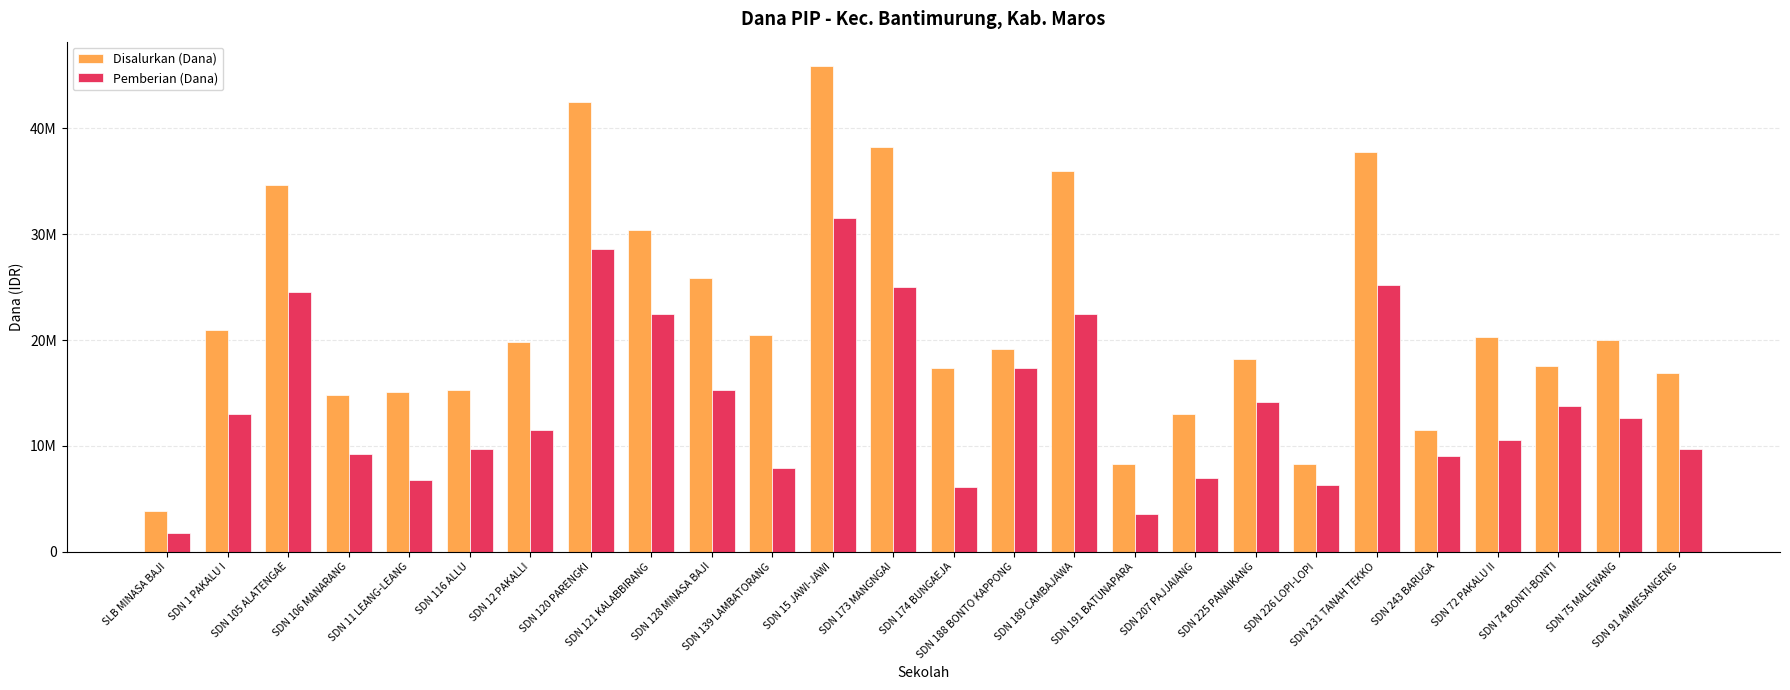

Which label corresponds to the smallest value in the chart?

SLB MINASA BAJI